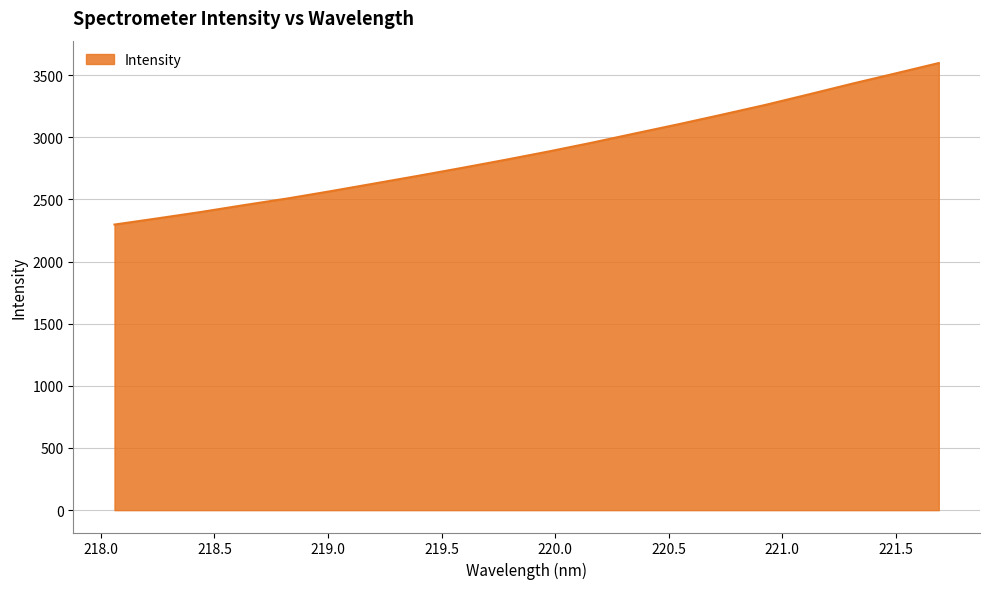

What is the difference between the maximum and minimum values?

1299.6